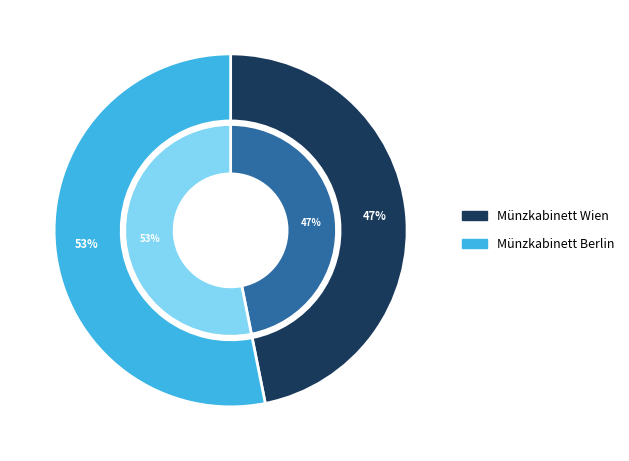

To the nearest percent, what percentage of the pie is Münzkabinett Berlin?

53%